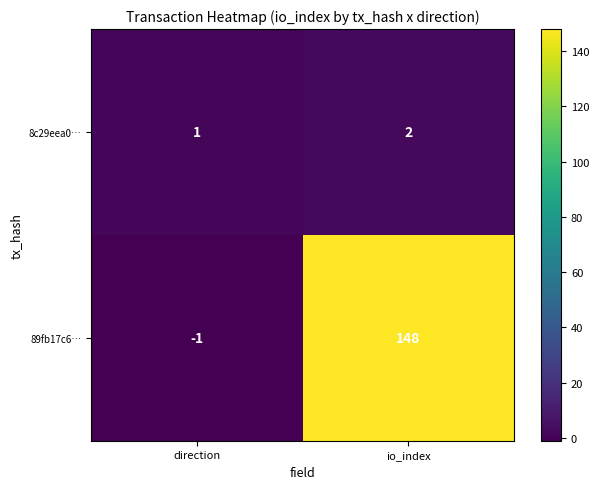

Which series has the largest total across all categories?

89fb17c6…